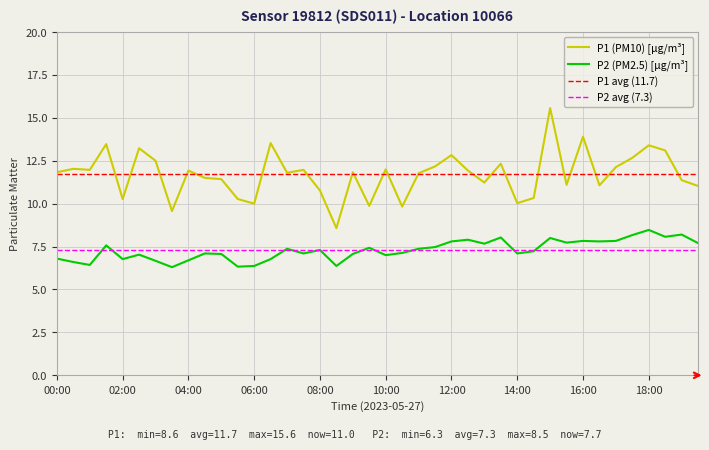

Which category has the highest value in the P1 series?

15:00